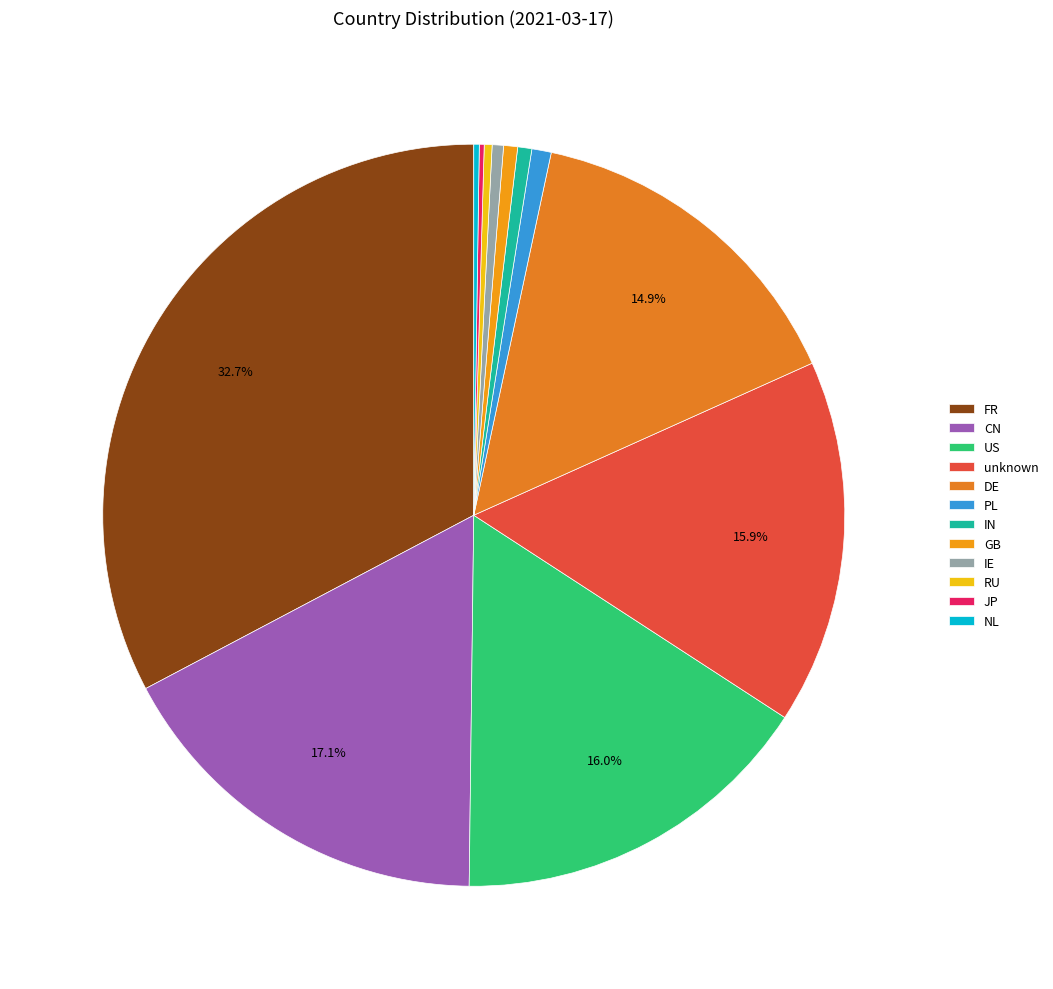

Does JP account for over 50% of the chart?

No